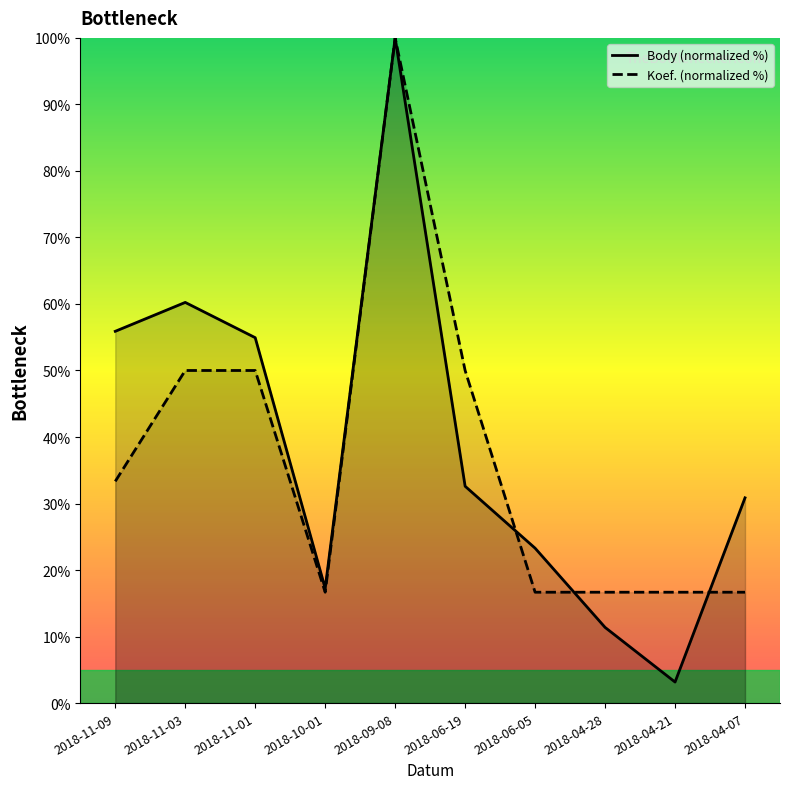

What is the difference between the second highest and second lowest values in the Body (normalized %) series?

48.9